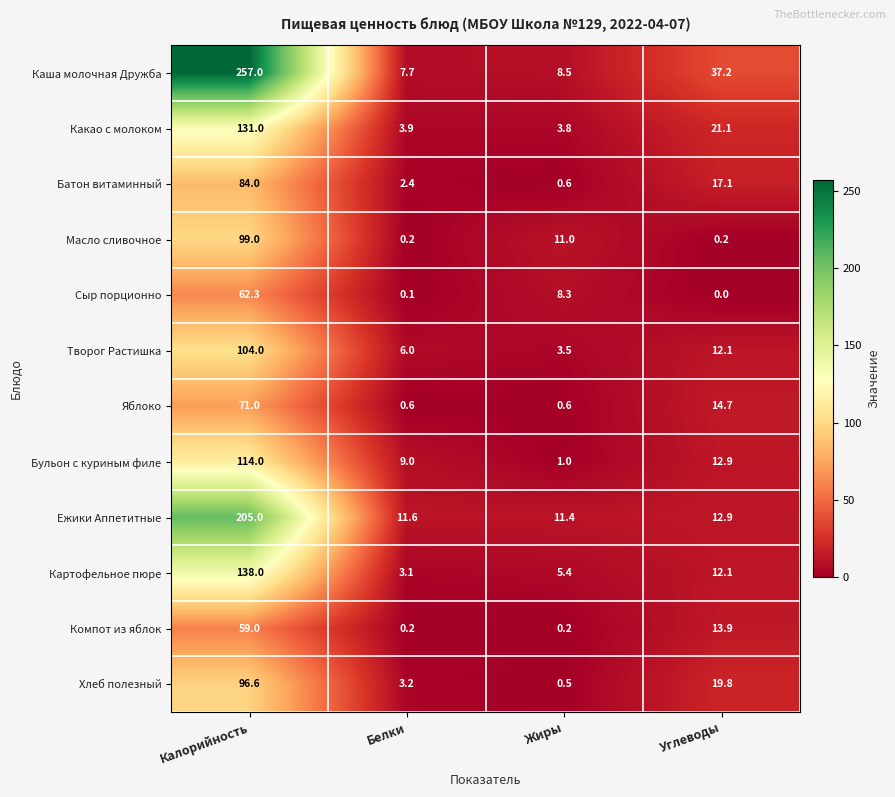

At which category is the sum across all series the highest?

Калорийность